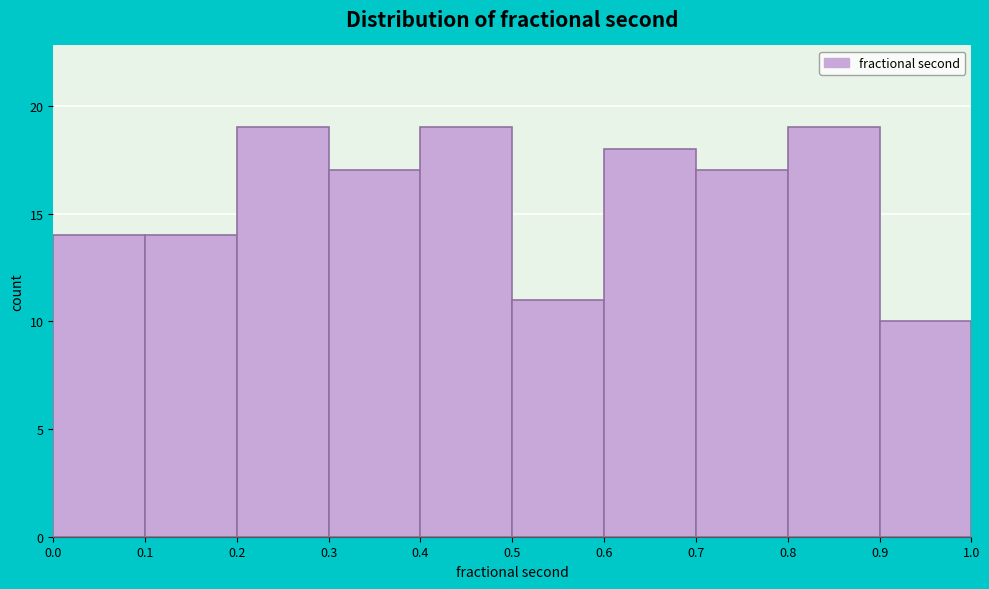

Reading left to right, transcribe this chart: for each bar, give the range it covers on the x-axis and its height. The values are not printed on the chart, so give them approximately, as read against the axis.

0.0 to 0.1: 14
0.1 to 0.2: 14
0.2 to 0.3: 19
0.3 to 0.4: 17
0.4 to 0.5: 19
0.5 to 0.6: 11
0.6 to 0.7: 18
0.7 to 0.8: 17
0.8 to 0.9: 19
0.9 to 1.0: 10